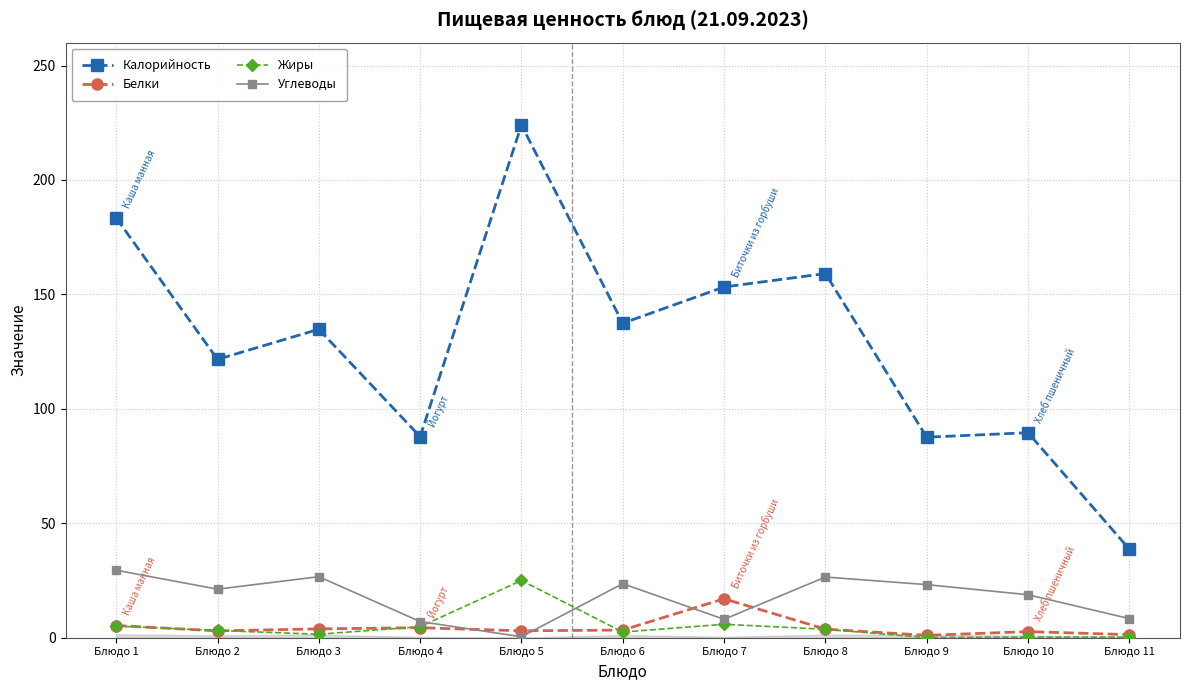

What is the minimum value for Жиры?

0.1